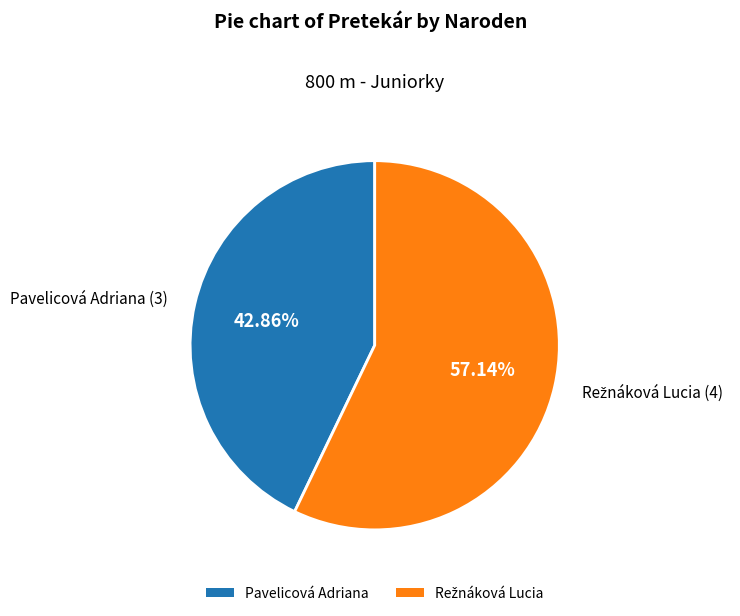

To the nearest percent, what portion does Pavelicová Adriana represent?

43%